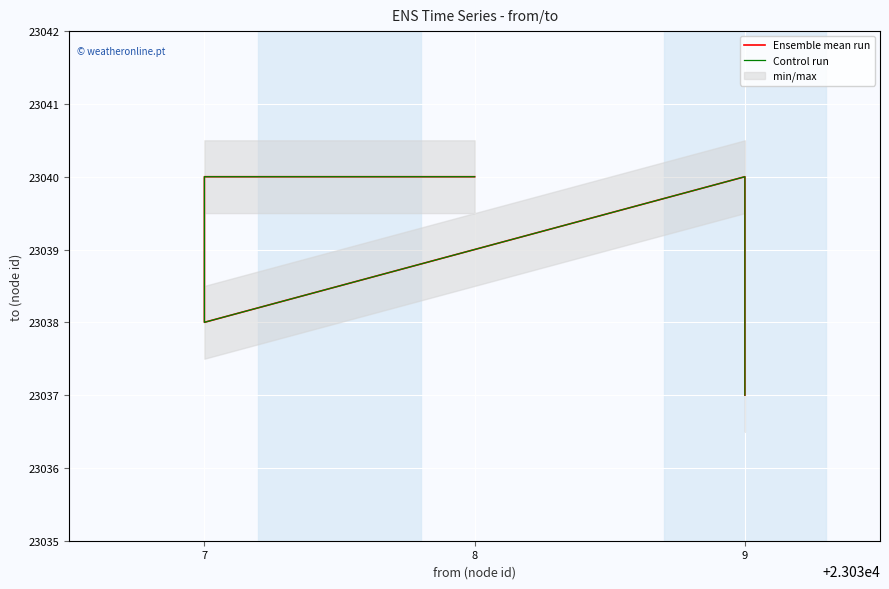

What are all the series names shown in the legend?

Ensemble mean run, Control run